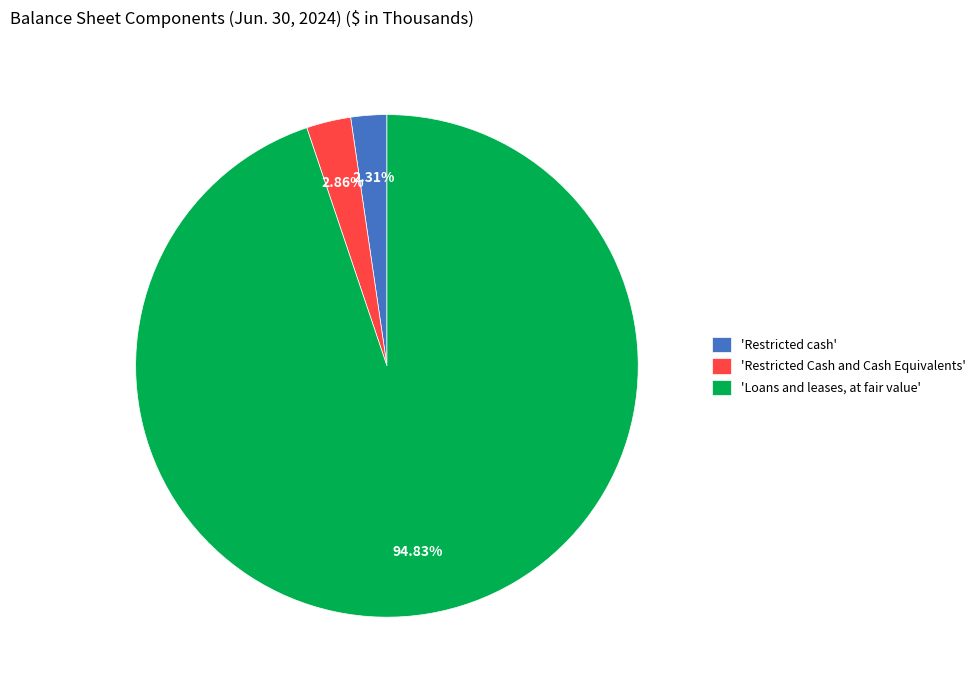

Between 'Loans and leases, at fair value' and 'Restricted cash', which is larger?

'Loans and leases, at fair value'